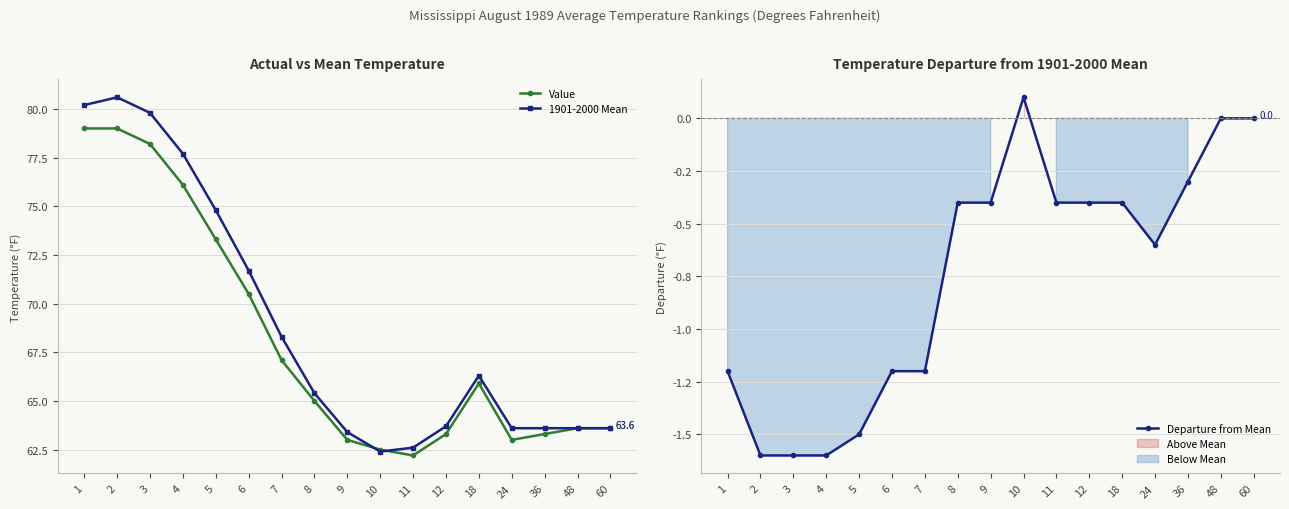

What is the greatest value displayed?

80.6